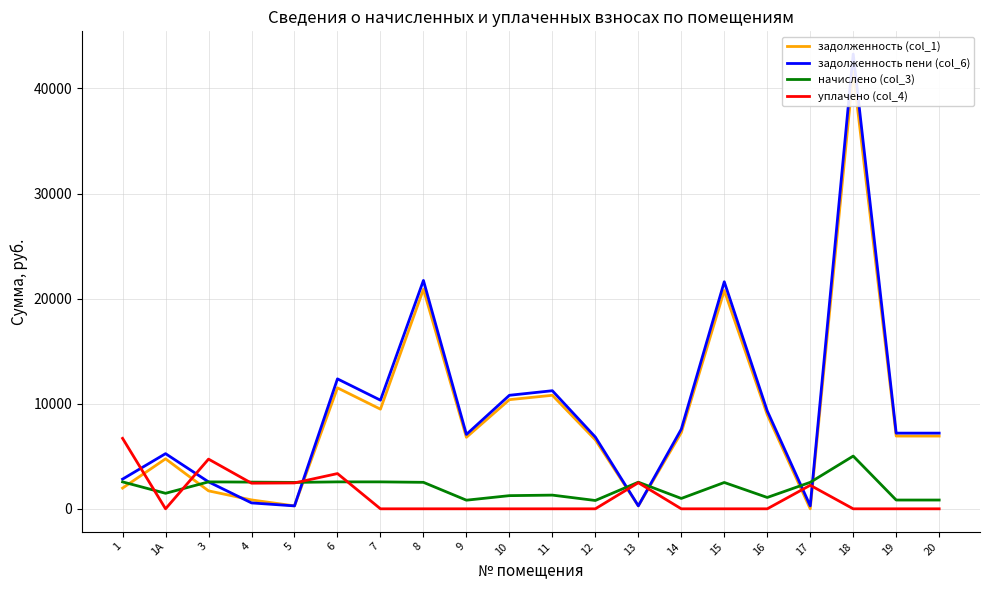

Reading left to right, extract all data points from this chart.

задолженность (col_1): 1971.6	4756.8	1708.8	847.2	278.7	11510.2	9482.8	20890.8	6804.5	10385.8	10803.6	6565.7	281.6	7250.3	20771.5	8953.2	0.0	41602.6	6923.8	6923.8
задолженность пени (col_6): 2826.0	5248.8	2563.2	561.5	277.1	12364.6	10337.1	21730.8	7078.1	10803.4	11238.0	6829.7	281.6	7579.1	21606.7	9313.2	278.4	43275.4	7202.2	7202.2
начислено (col_3): 2563.2	1476.0	2563.2	2541.6	2512.8	2563.2	2563.2	2520.0	820.8	1252.8	1303.2	792.0	2534.4	986.4	2505.6	1080.0	2520.0	5018.4	835.2	835.2
уплачено (col_4): 6705.6	0.0	4729.4	2438.5	2461.8	3352.8	0.0	0.0	0.0	0.0	0.0	0.0	2481.6	0.0	0.0	0.0	2241.6	0.0	0.0	0.0